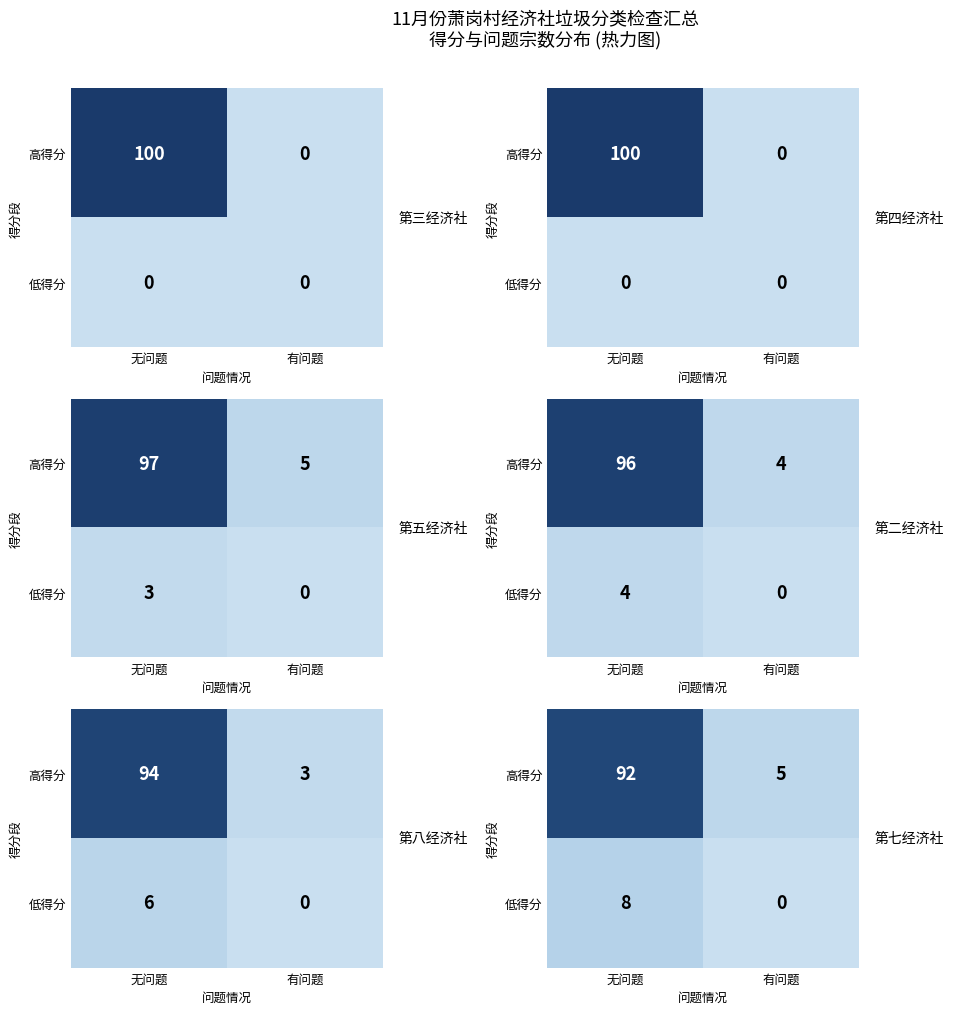

Which series has the largest total across all categories?

高得分